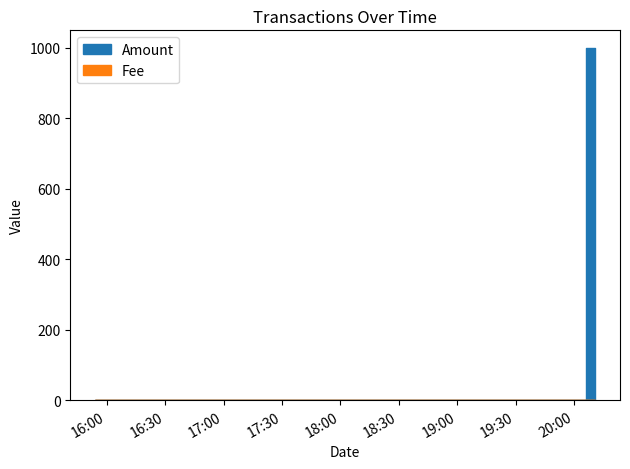

The value at 2017-06-09 20:10:52 is 1326. True or false?

False